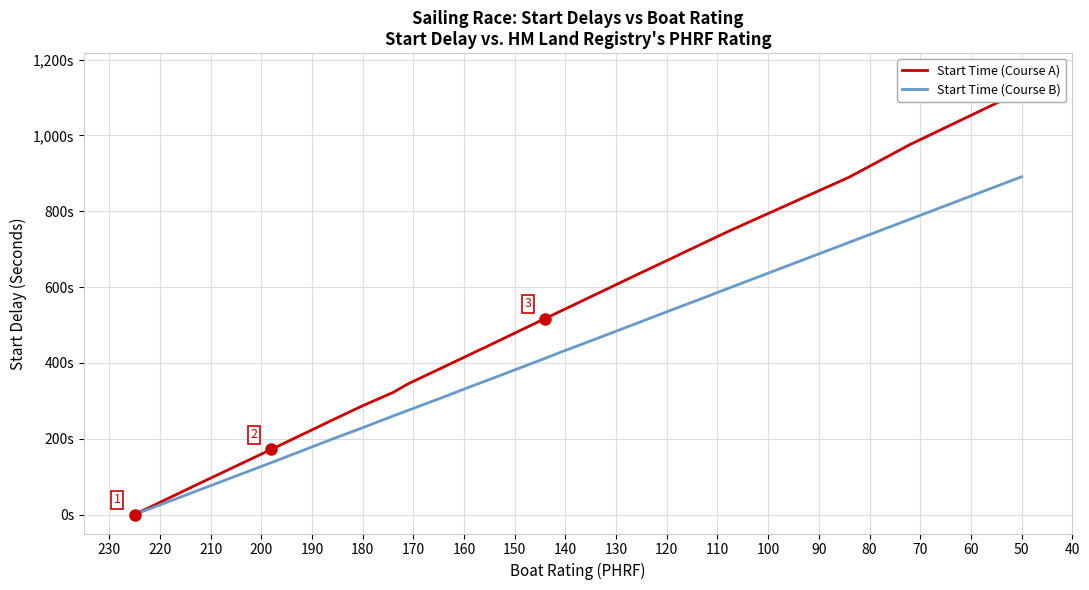

How many lines are shown in the chart?

2